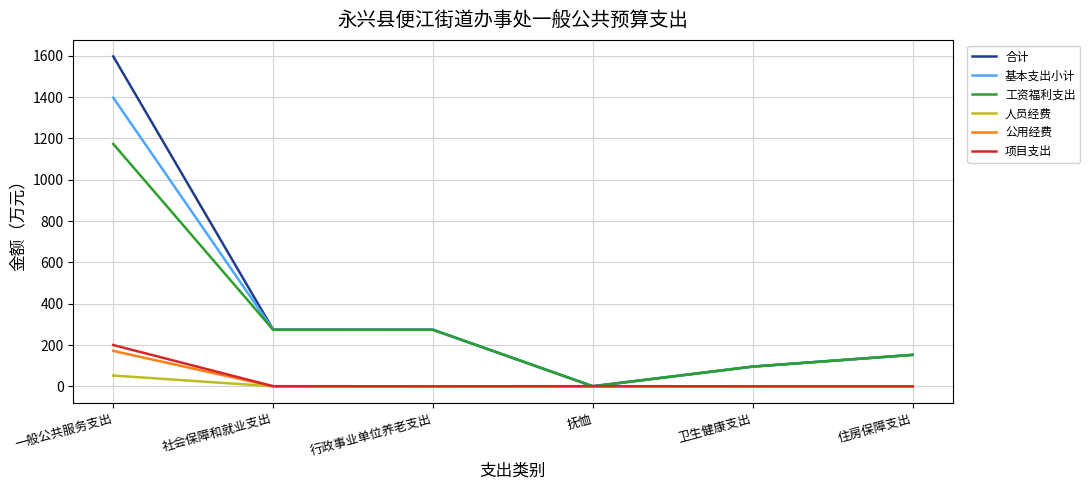

What is the total value across all series at 抚恤?

1.3